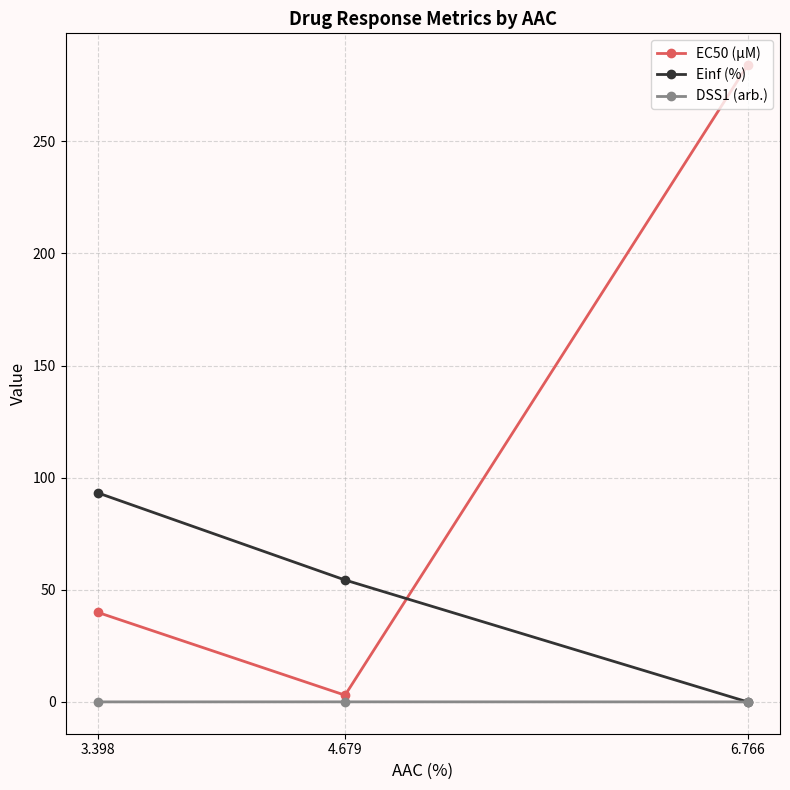

True or false: EC50 (µM) has a value of 458.6 at 6.766.

False